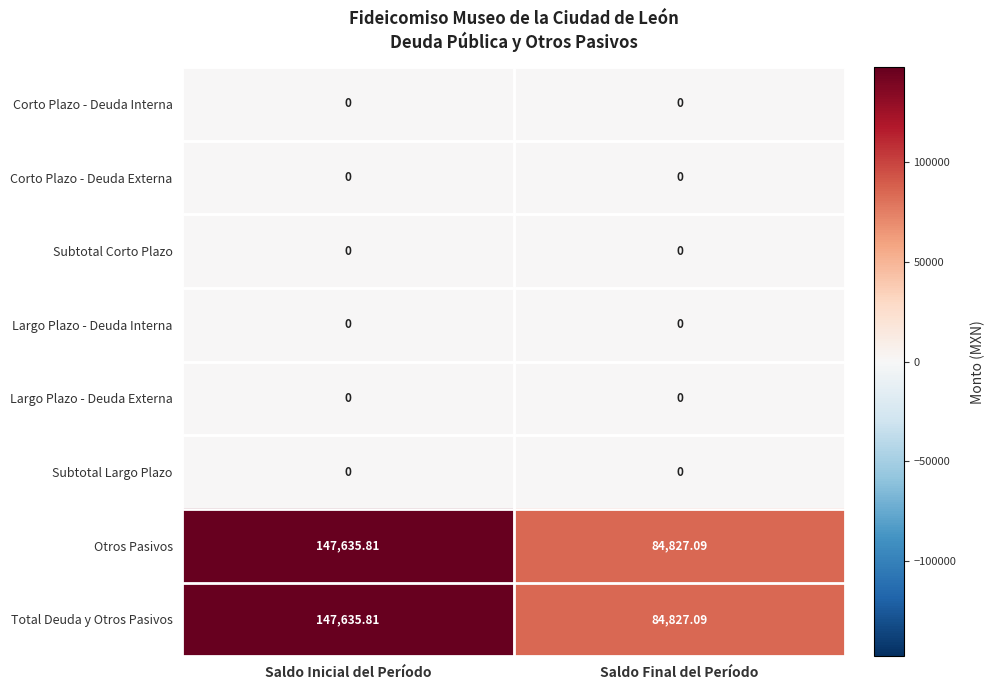

Is the value of Total Deuda y Otros Pasivos at Saldo Final del Período greater than the value of Otros Pasivos at Saldo Inicial del Período?

No